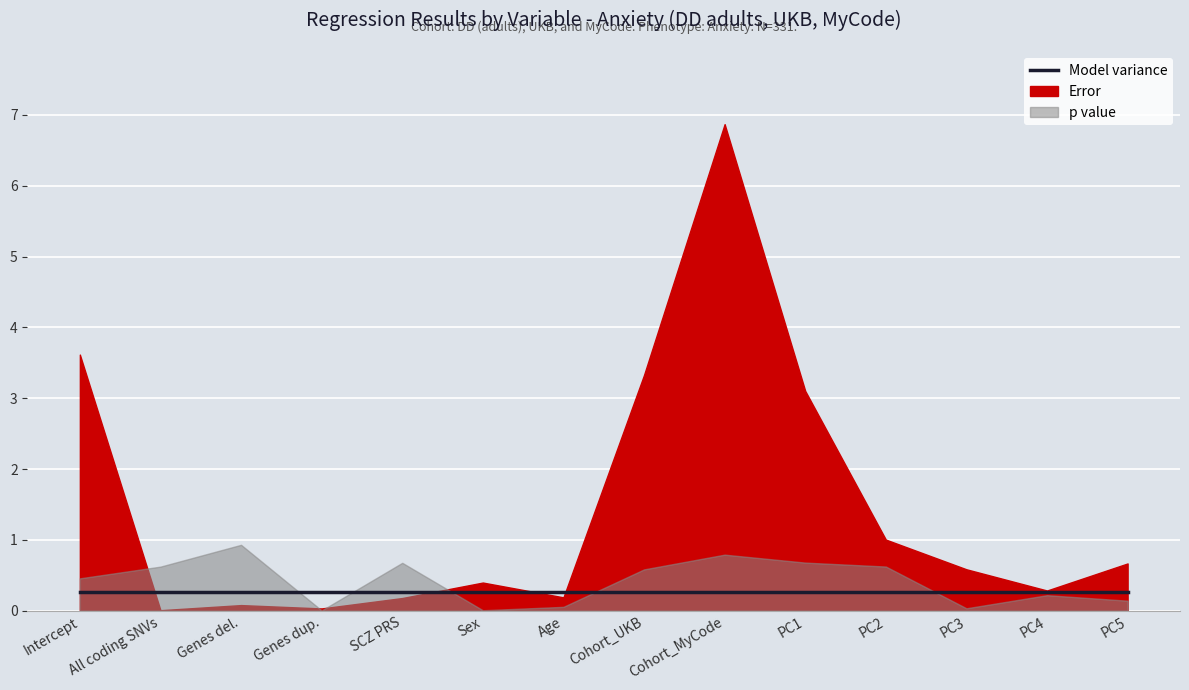

Reading left to right, extract all data points from this chart.

Error: Intercept=3.6	All coding SNVs=0.0	Genes del.=0.1	Genes dup.=0.0	SCZ PRS=0.2	Sex=0.4	Age=0.2	Cohort_UKB=3.3	Cohort_MyCode=6.9	PC1=3.1	PC2=1.0	PC3=0.6	PC4=0.3	PC5=0.7
p value: Intercept=0.5	All coding SNVs=0.6	Genes del.=0.9	Genes dup.=0.0	SCZ PRS=0.7	Sex=0.0	Age=0.1	Cohort_UKB=0.6	Cohort_MyCode=0.8	PC1=0.7	PC2=0.6	PC3=0.0	PC4=0.2	PC5=0.1
Model variance: Intercept=0.3	All coding SNVs=0.3	Genes del.=0.3	Genes dup.=0.3	SCZ PRS=0.3	Sex=0.3	Age=0.3	Cohort_UKB=0.3	Cohort_MyCode=0.3	PC1=0.3	PC2=0.3	PC3=0.3	PC4=0.3	PC5=0.3